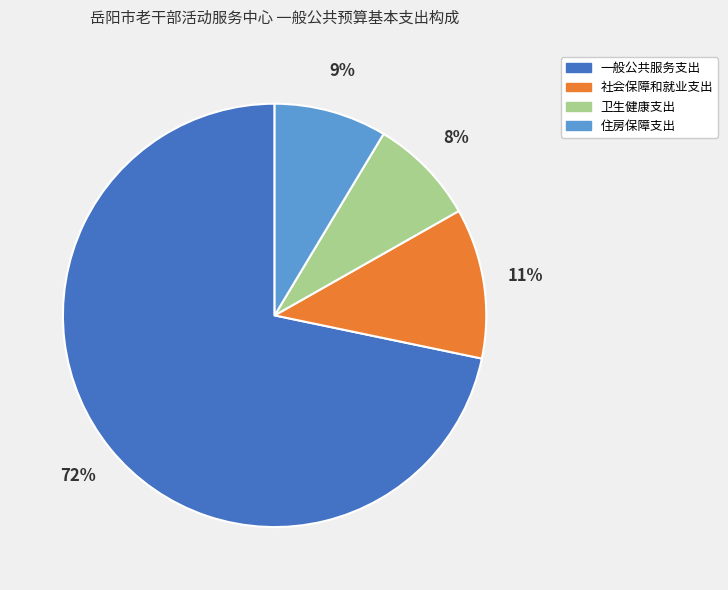

Which category accounts for the majority?

一般公共服务支出